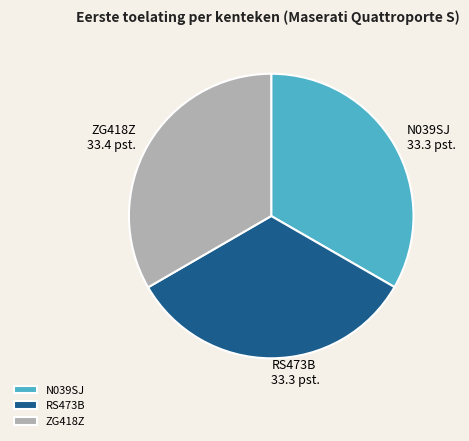

Approximately how many times larger is the value at N039SJ compared to ZG418Z?

1.0